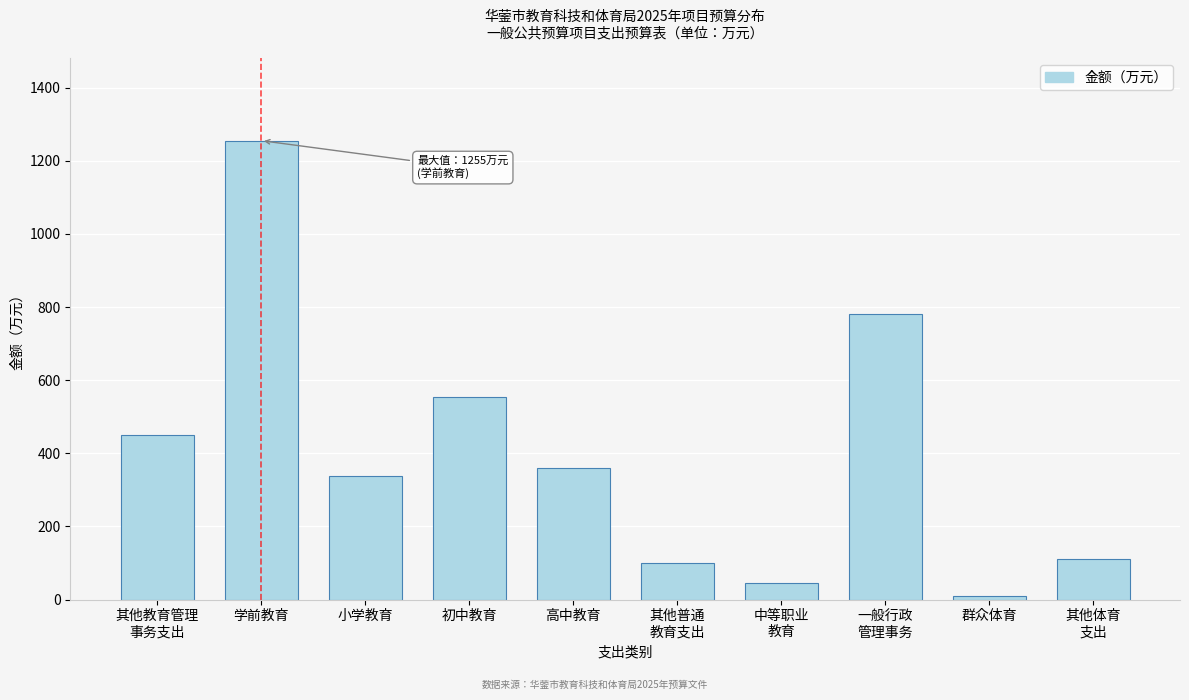

Reading left to right, extract all data points from this chart.

450	1255	338	553	360	100	44	780	11	110